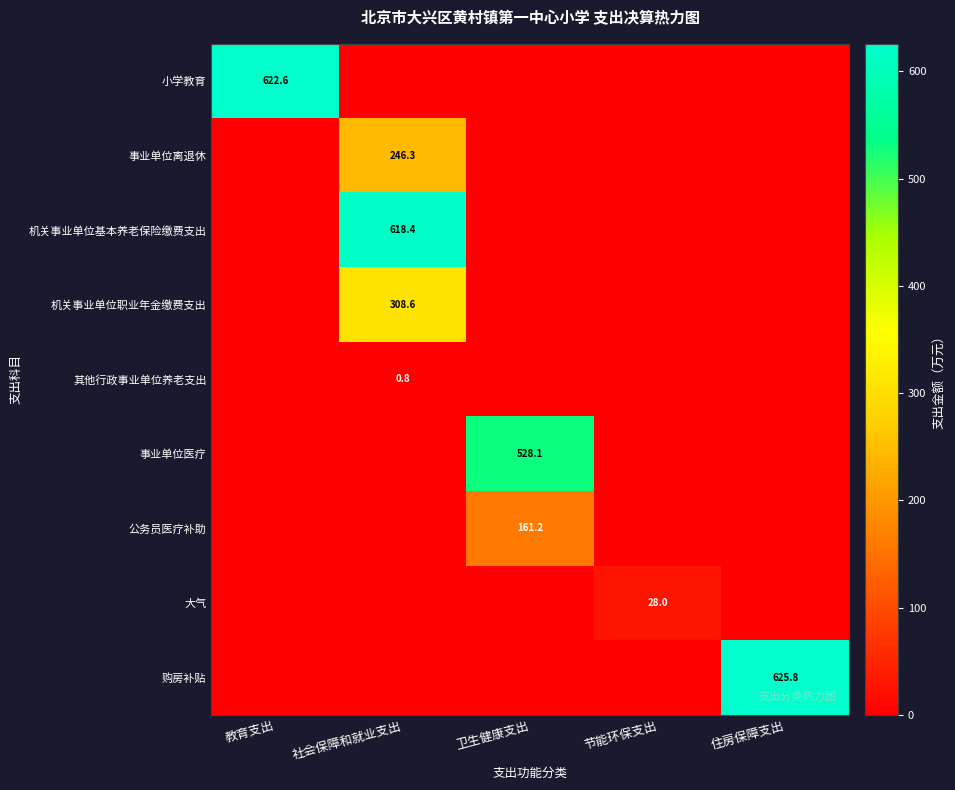

Is it true that 事业单位离退休 equals 246.3 at 社会保障和就业支出?

True